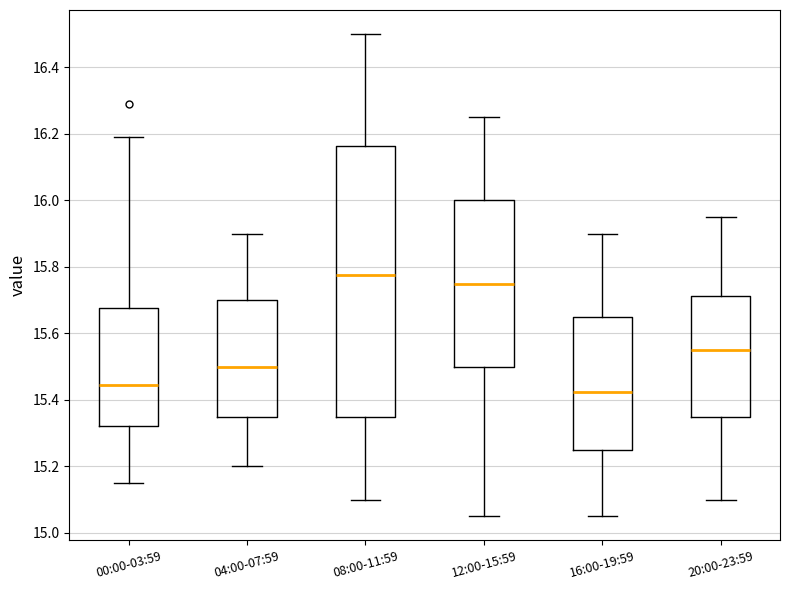

Reading left to right, read every box against the y-axis: the position of its median line, the range the box covers, and the ends of its whiskers. The values are not printed on the chart, so give them approximately, as read against the axis.

00:00-03:59: median 15.44, box 15.32 to 15.68, whiskers 15.16 to 16.20
04:00-07:59: median 15.50, box 15.34 to 15.70, whiskers 15.20 to 15.90
08:00-11:59: median 15.78, box 15.36 to 16.16, whiskers 15.10 to 16.50
12:00-15:59: median 15.76, box 15.50 to 16.00, whiskers 15.06 to 16.26
16:00-19:59: median 15.42, box 15.26 to 15.66, whiskers 15.06 to 15.90
20:00-23:59: median 15.56, box 15.36 to 15.72, whiskers 15.10 to 15.96